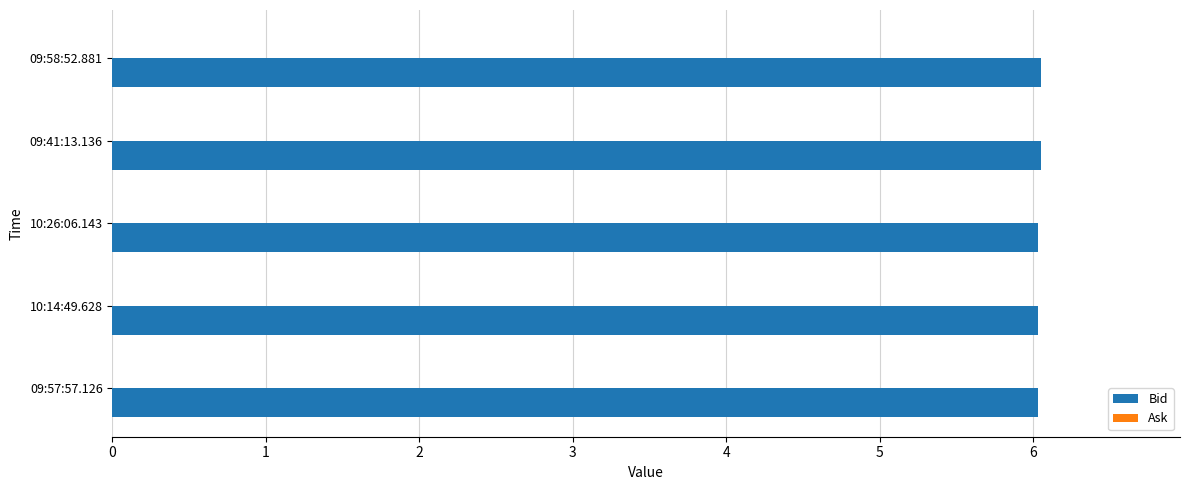

What is the average value?

6.0